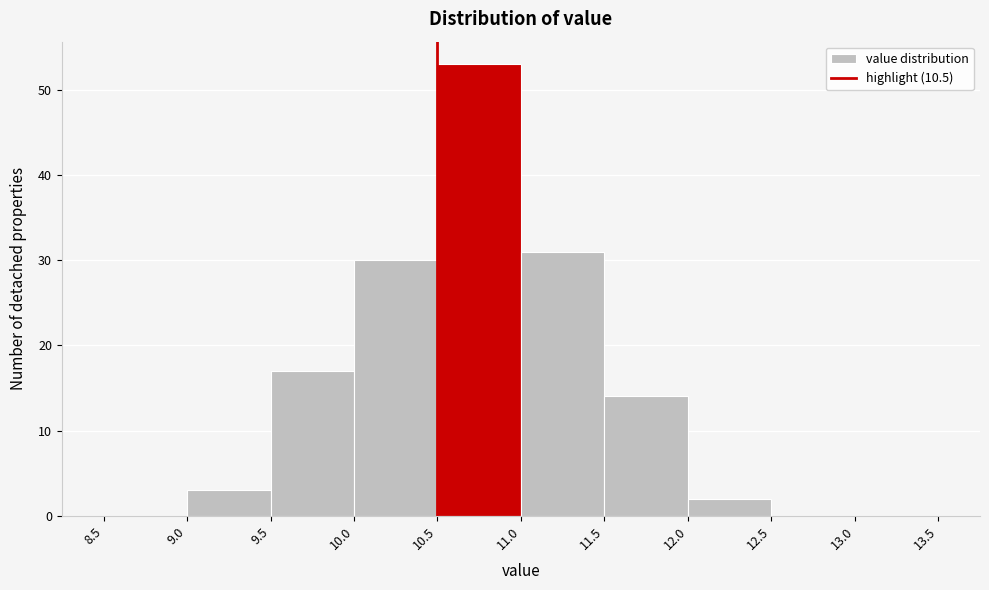

Over which range of the x-axis is the bar tallest?

10.5 to 11.0